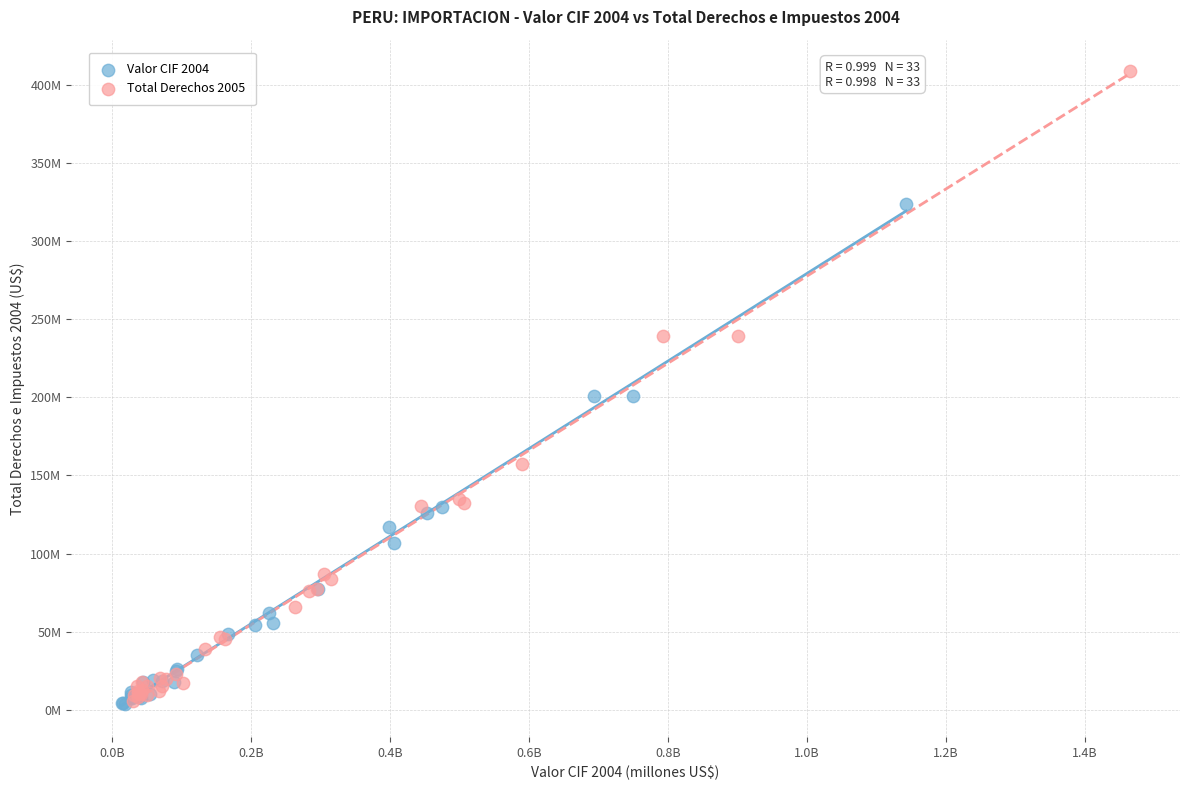

What are all the series names shown in the legend?

Valor CIF 2004, Total Derechos 2005